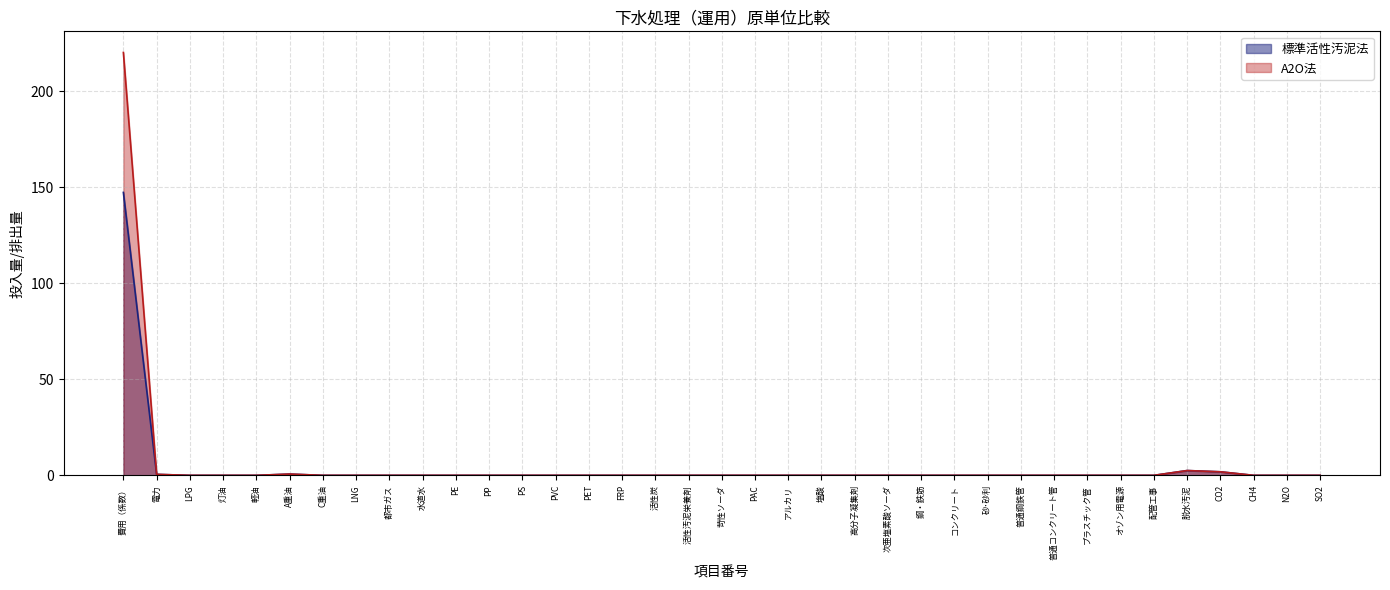

How many data points does each series have?

37